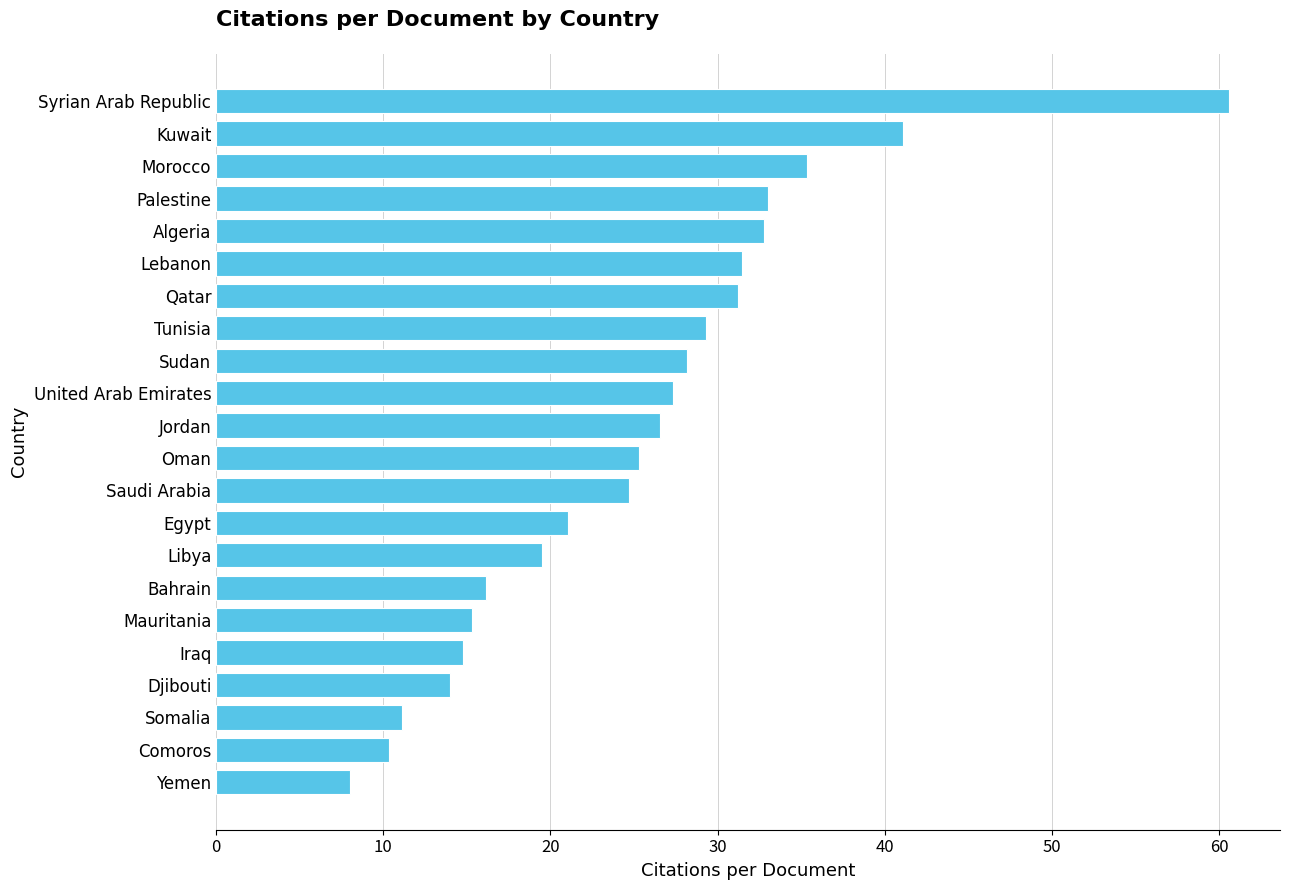

What is the change in value from Djibouti to Morocco?

+21.4